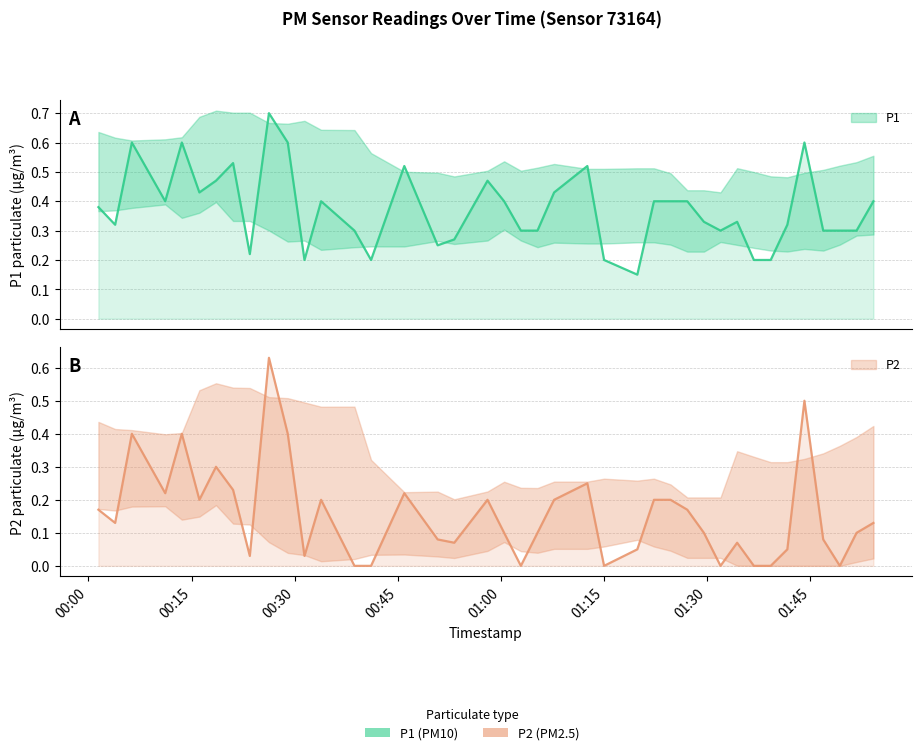

How many P1 values are between 0 and 1?

40